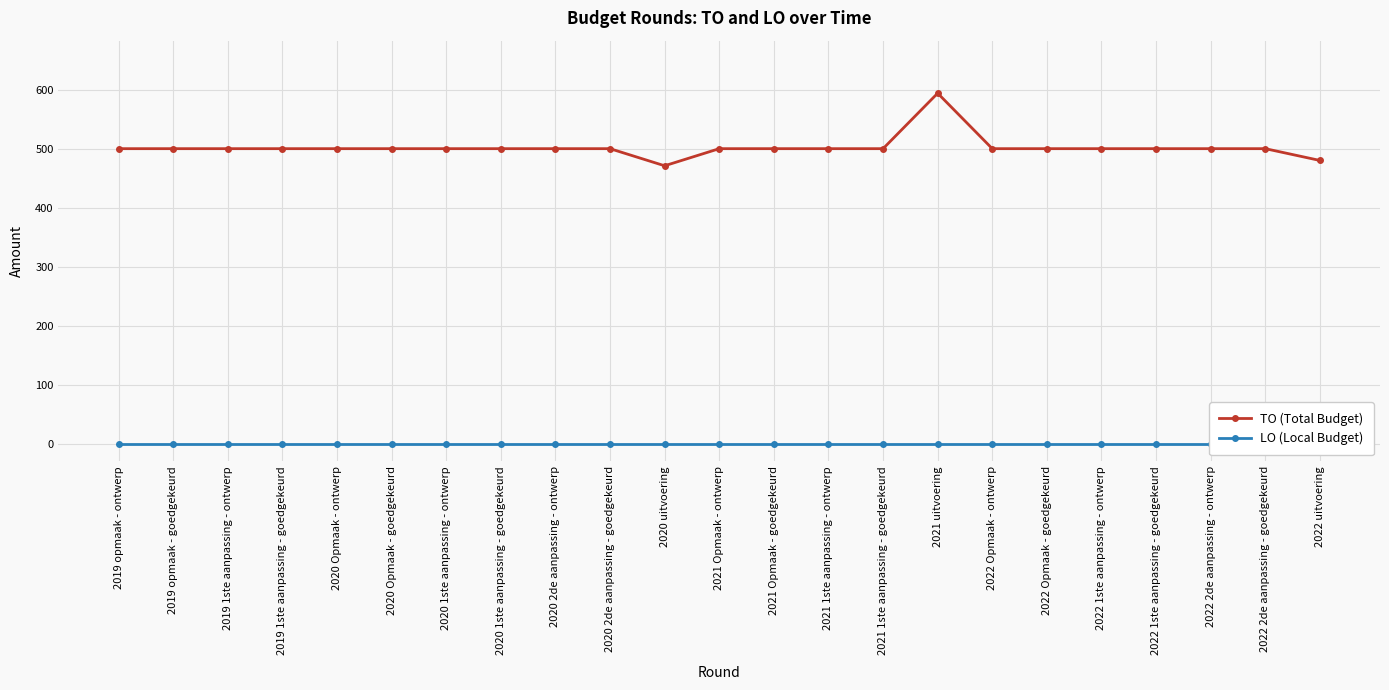

At which category is the sum across all series the highest?

2021 uitvoering